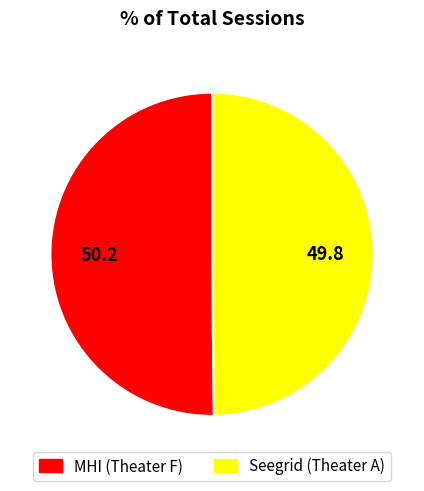

Is the sum of Seegrid (Theater A) and MHI (Theater F) greater than half?

Yes